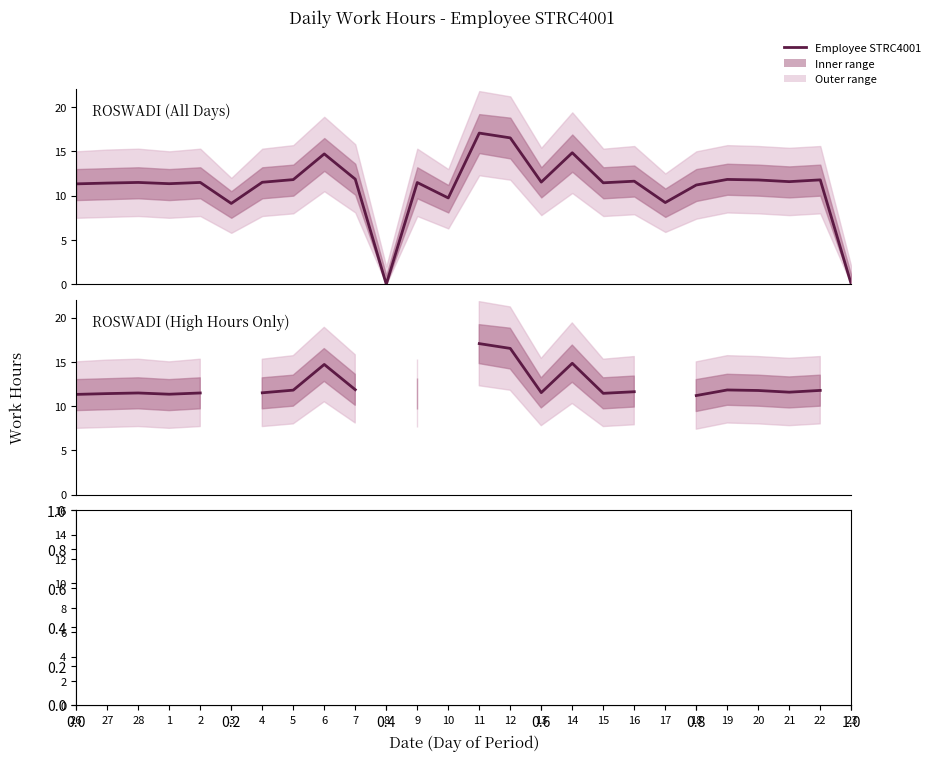

The chart shows a value of nan at 8. True or false?

False